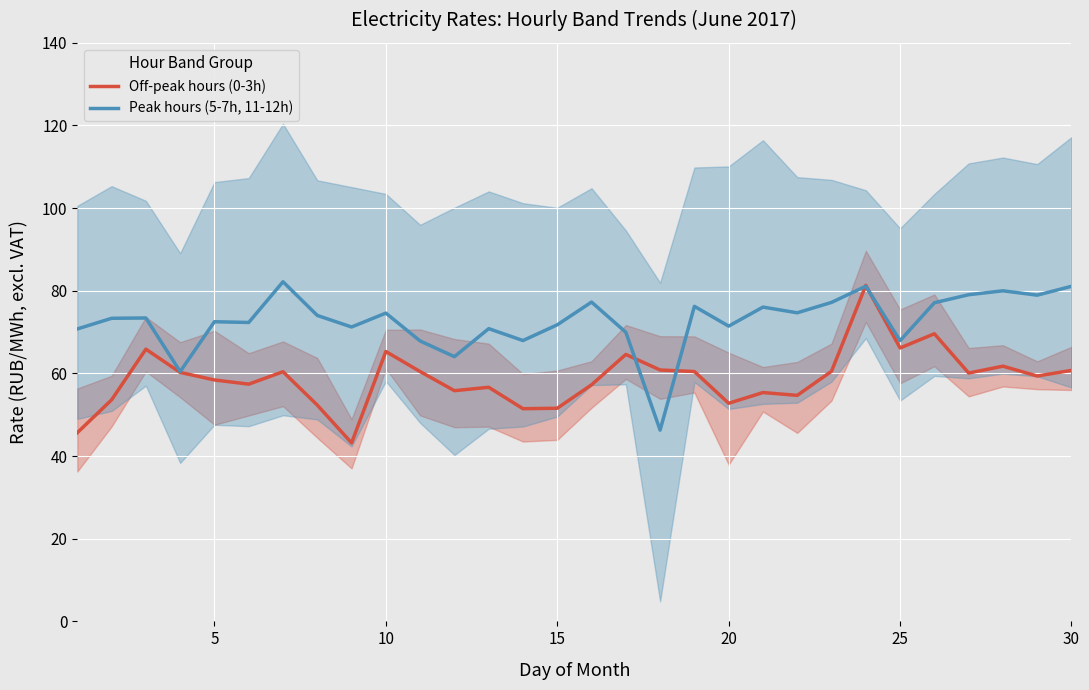

Does the chart display data point markers on the line(s)?

No